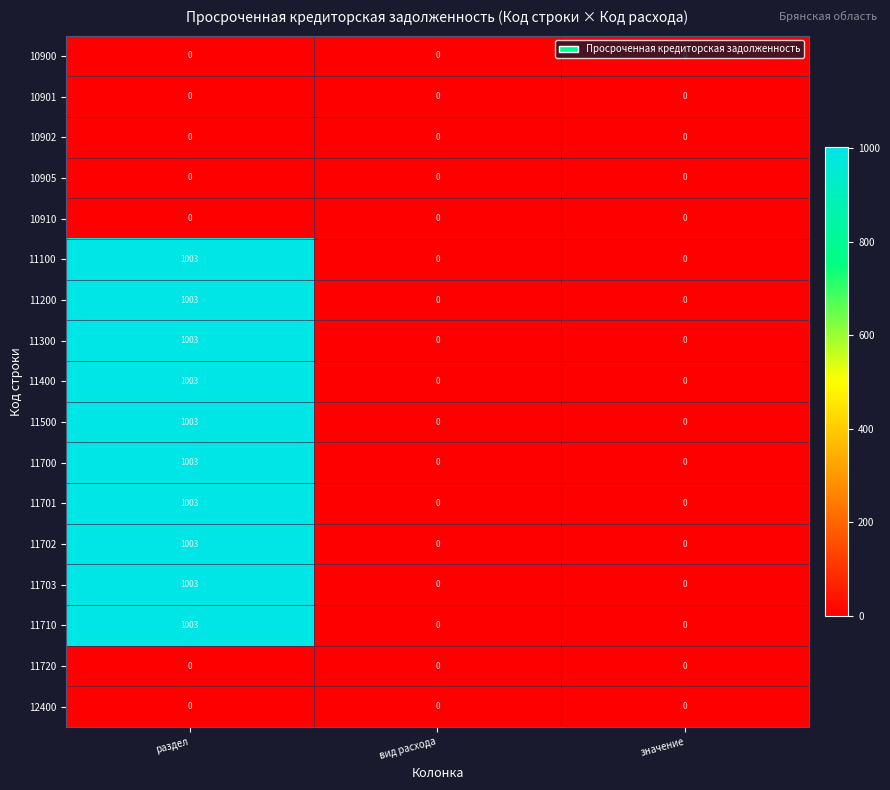

What is the approximate value of 11200 at раздел, to the nearest 100?

1000